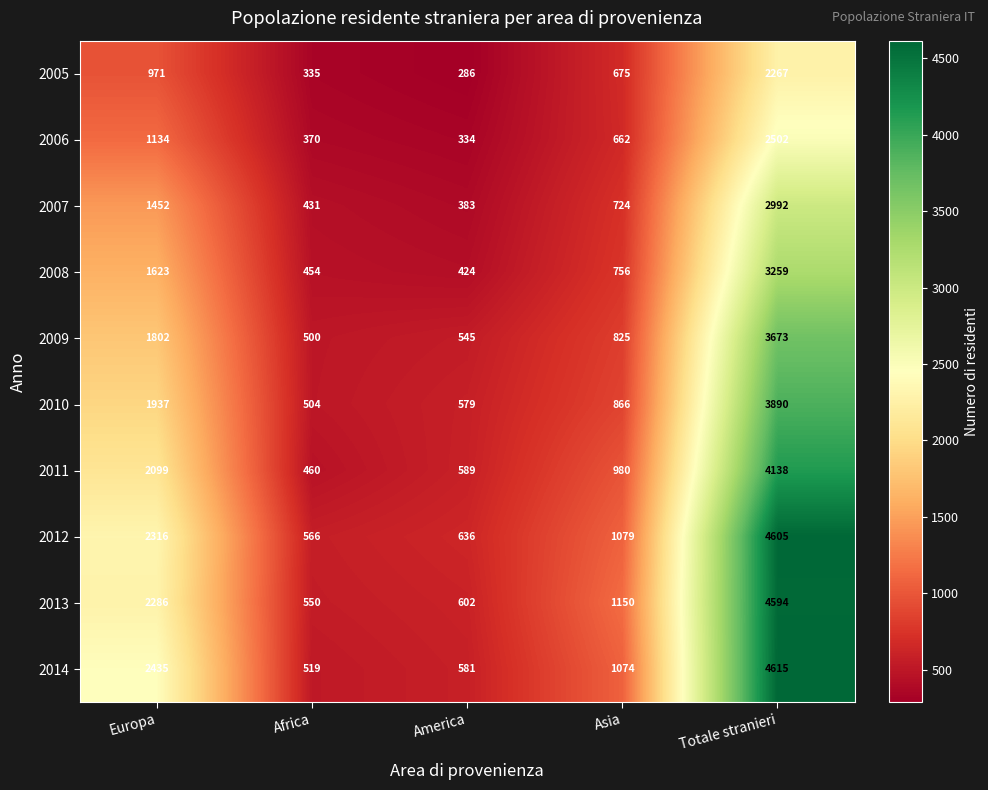

Read the 2011 value at Africa, to the nearest 100.

500